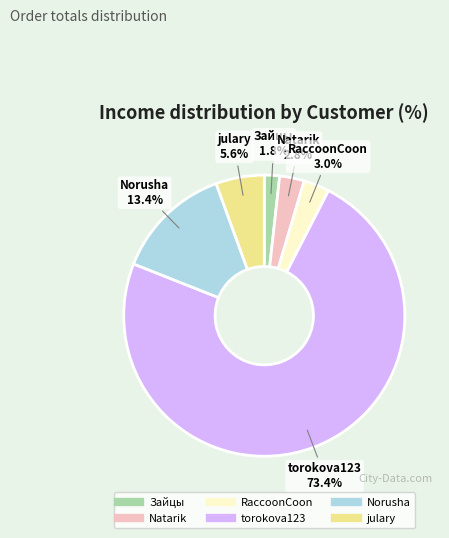

Which category has the biggest portion of the pie?

torokova123